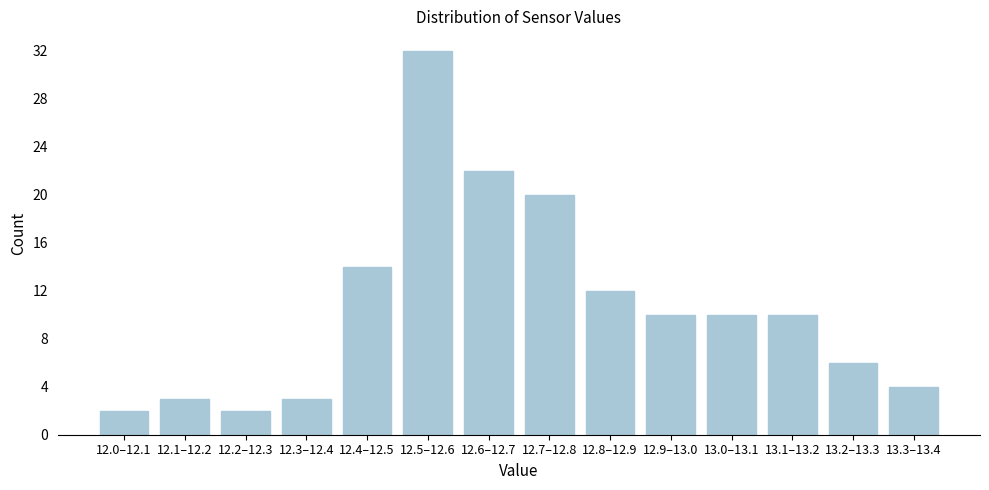

Reading left to right, what are all the values shown in this chart?

12.0–12.1=2	12.1–12.2=3	12.2–12.3=2	12.3–12.4=3	12.4–12.5=14	12.5–12.6=32	12.6–12.7=22	12.7–12.8=20	12.8–12.9=12	12.9–13.0=10	13.0–13.1=10	13.1–13.2=10	13.2–13.3=6	13.3–13.4=4